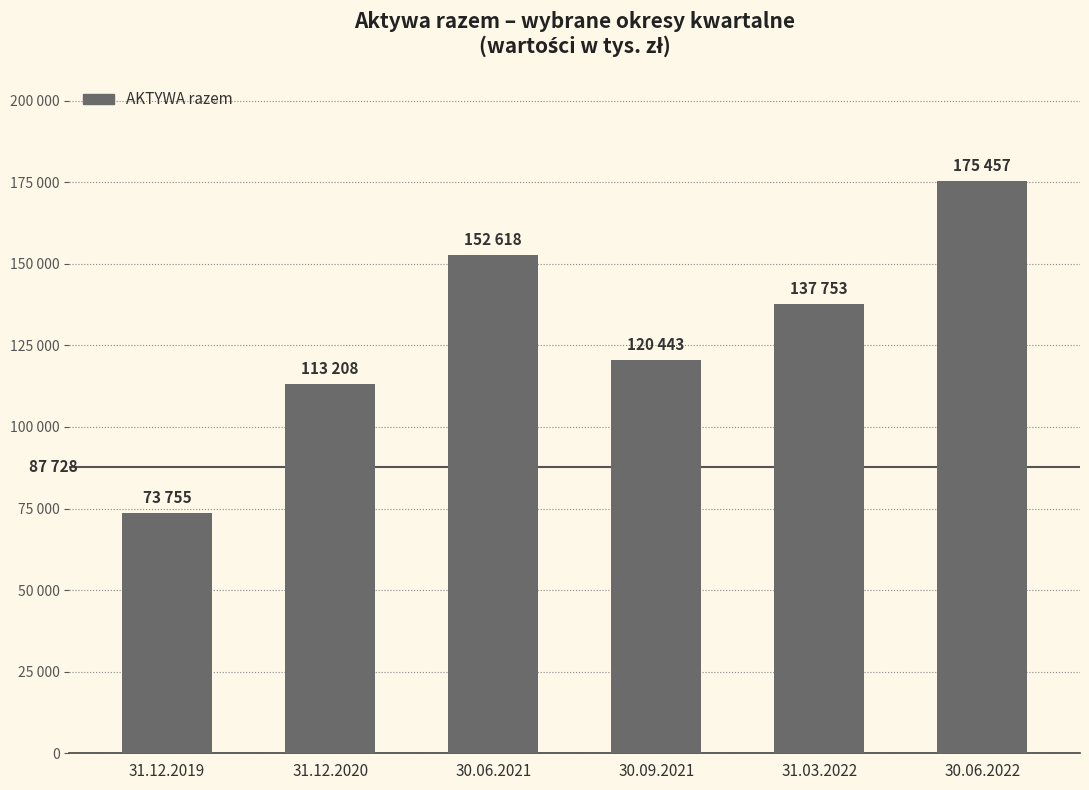

Does the chart contain any negative values?

No